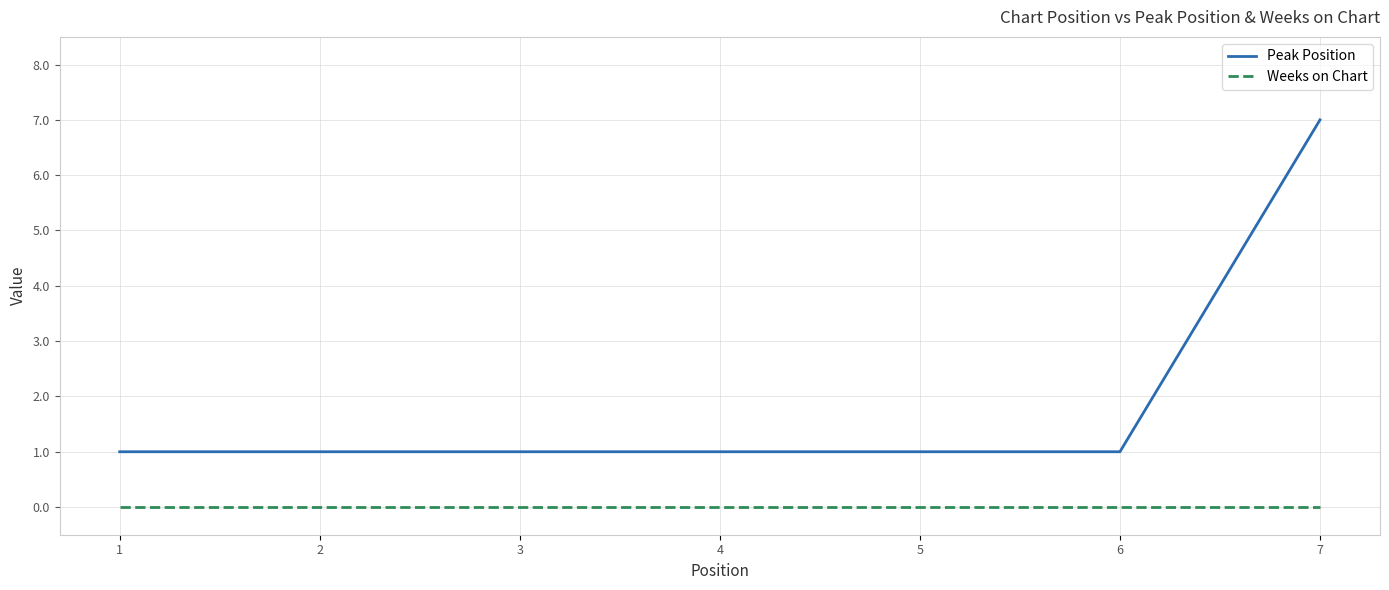

Reading left to right, what are all the values shown in this chart?

Peak Position: 1	1	1	1	1	1	7
Weeks on Chart: 0	0	0	0	0	0	0